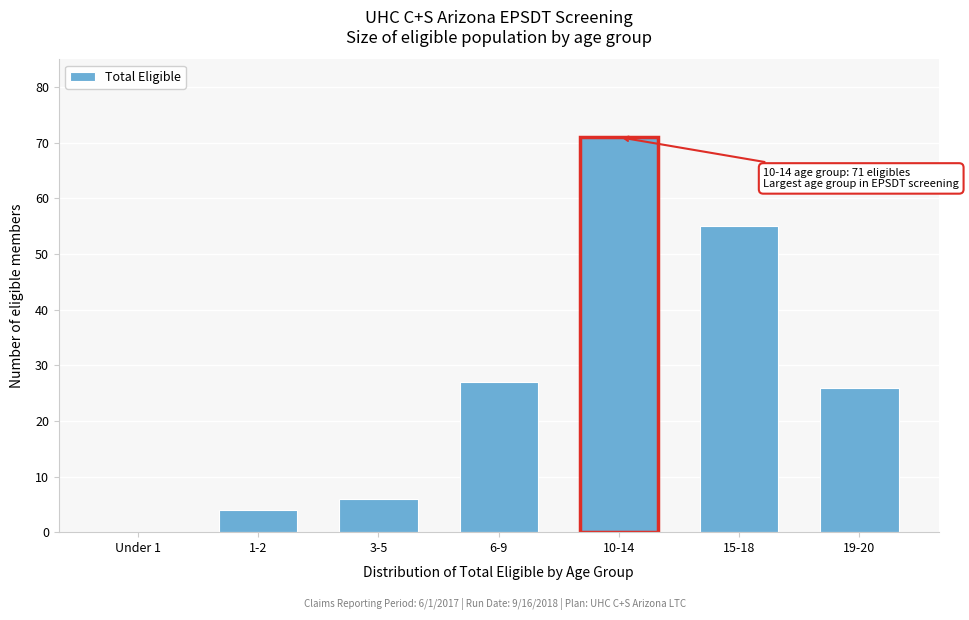

Reading left to right, extract all data points from this chart.

Under 1=0	1-2=4	3-5=6	6-9=27	10-14=71	15-18=55	19-20=26